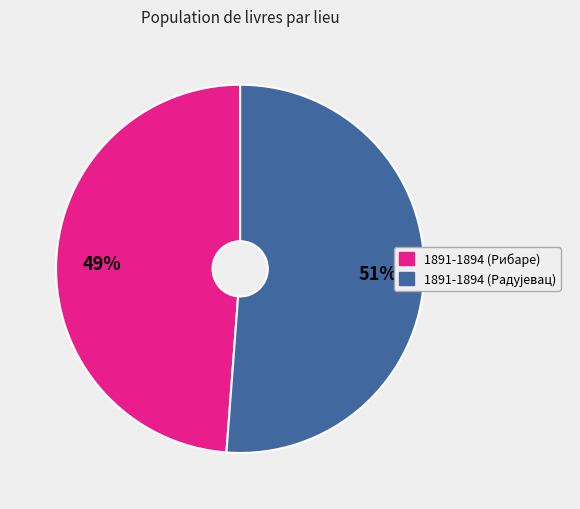

What is the smallest slice in the pie chart?

1891-1894 (Рибаре)